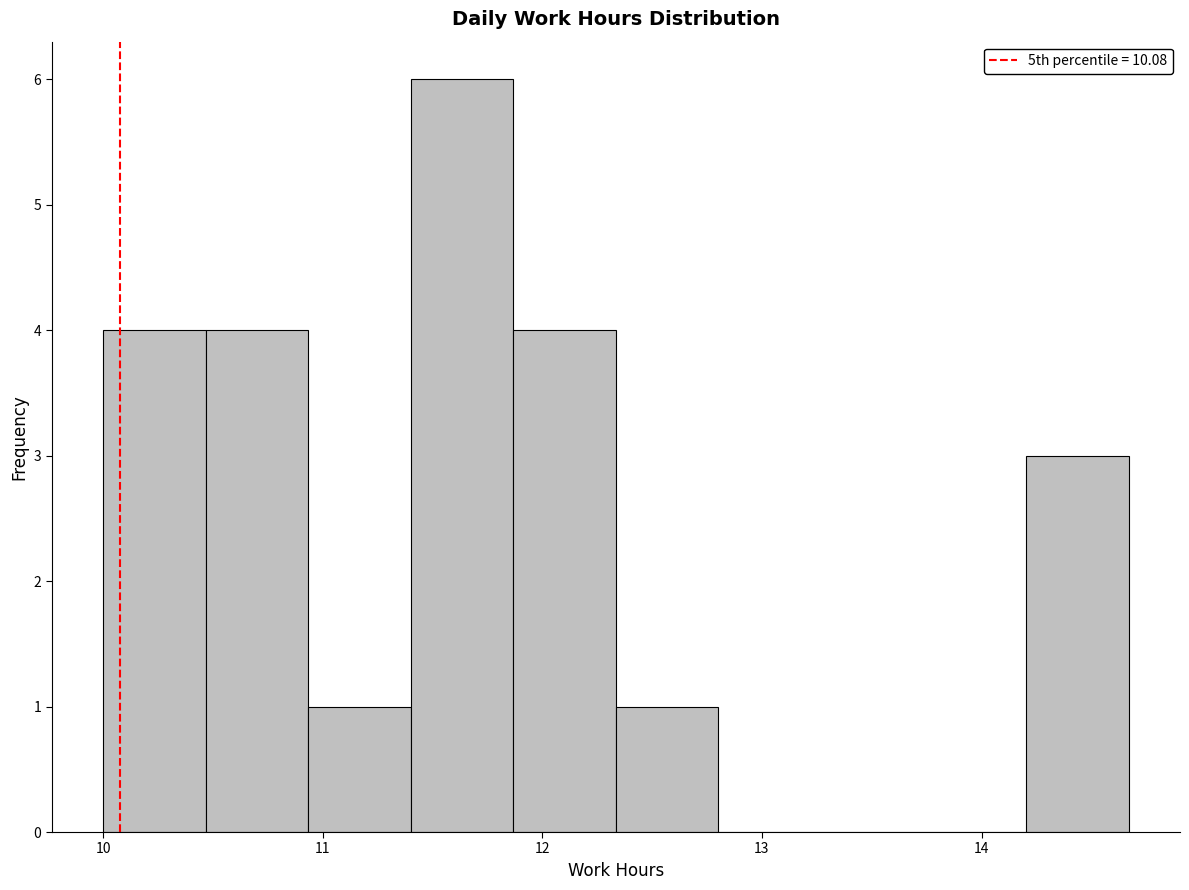

How tall is the bar that spans 14.2 to 14.7 on the x-axis? Neither the bar edges nor the heights are printed on the chart, so give them approximately, as read against the axes.

3